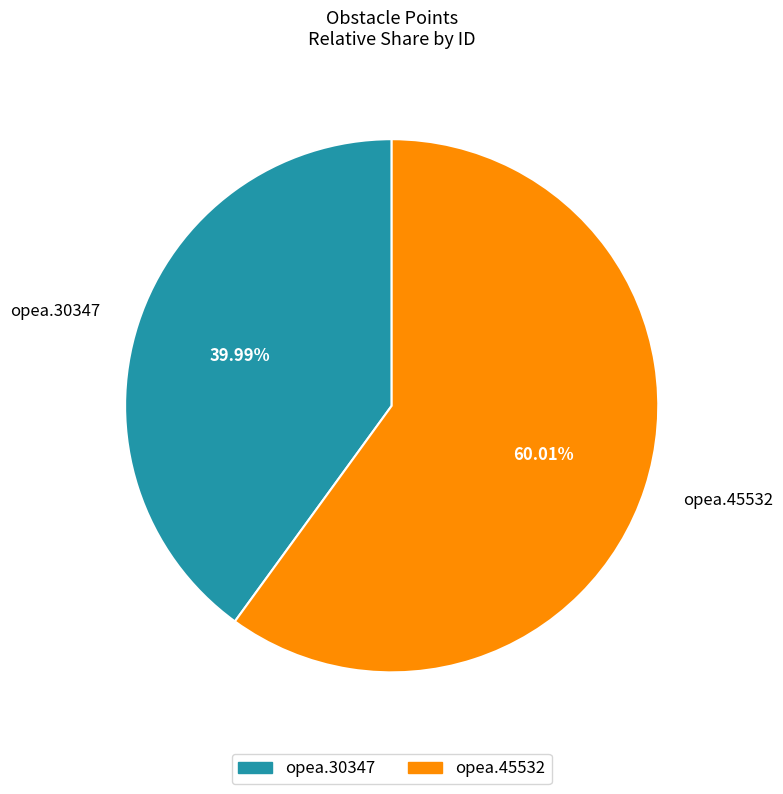

What portion of the pie excludes opea.45532?

40.0%